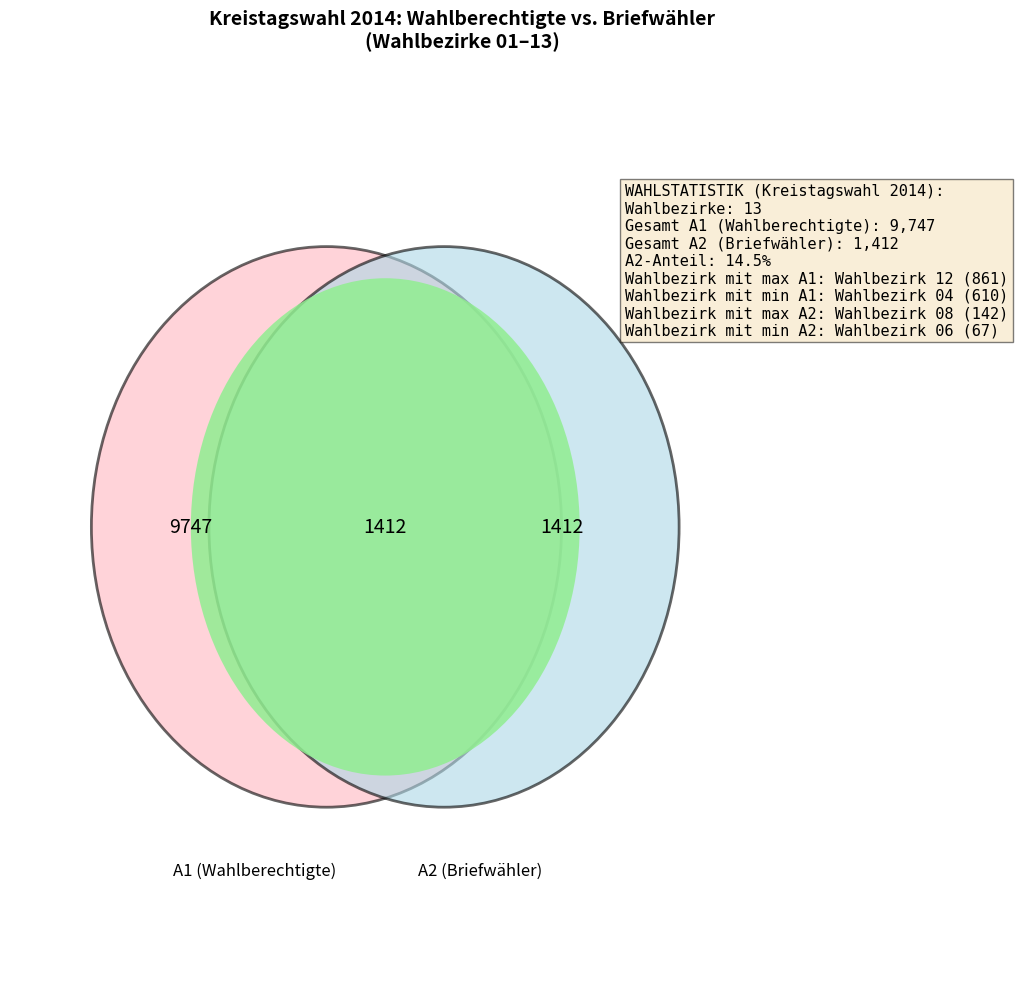

To the nearest percent, what is the difference between the Wahlbezirk 06 and Wahlbezirk 04 slice percentages?

2%